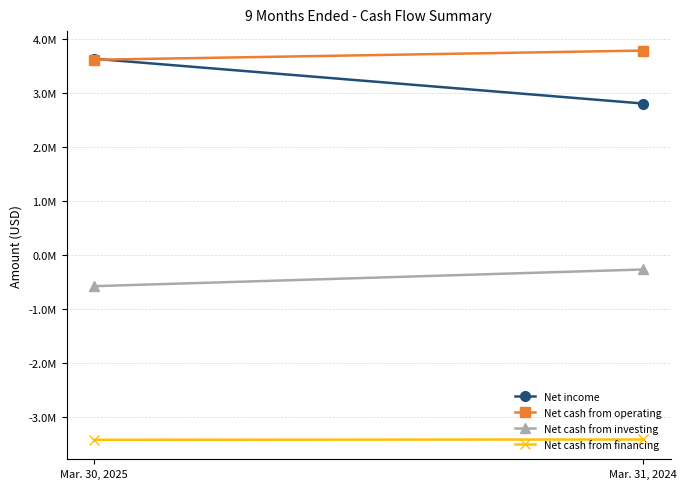

Which series changed the most between Mar. 30, 2025 and Mar. 31, 2024?

Net income